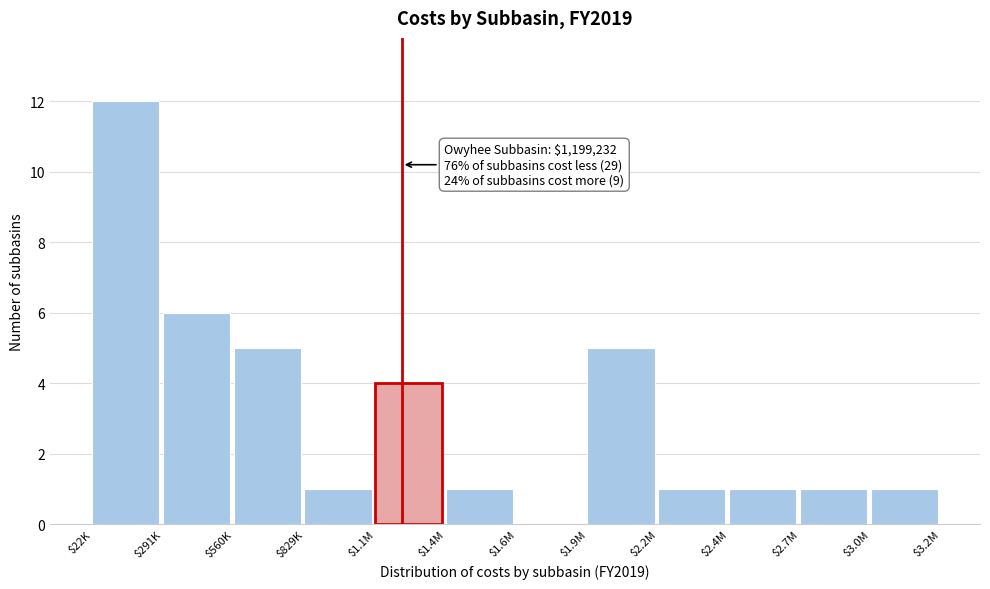

True or false: the data shows 4 at $1.1M.

True